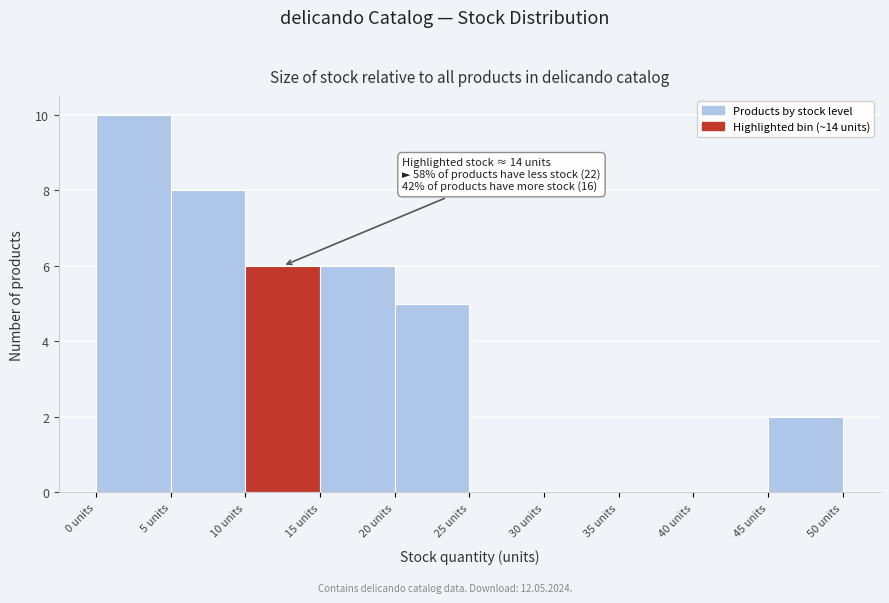

Which range on the x-axis has the tallest bar?

0 to 5